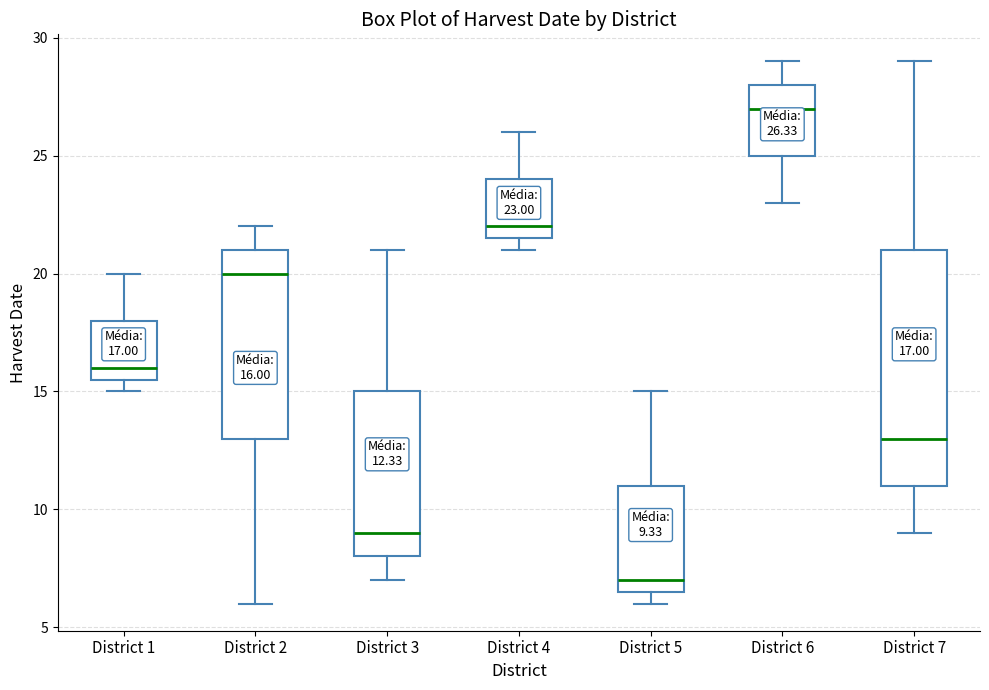

Comparing the boxes themselves (not the whiskers), which one is the tallest?

District 7